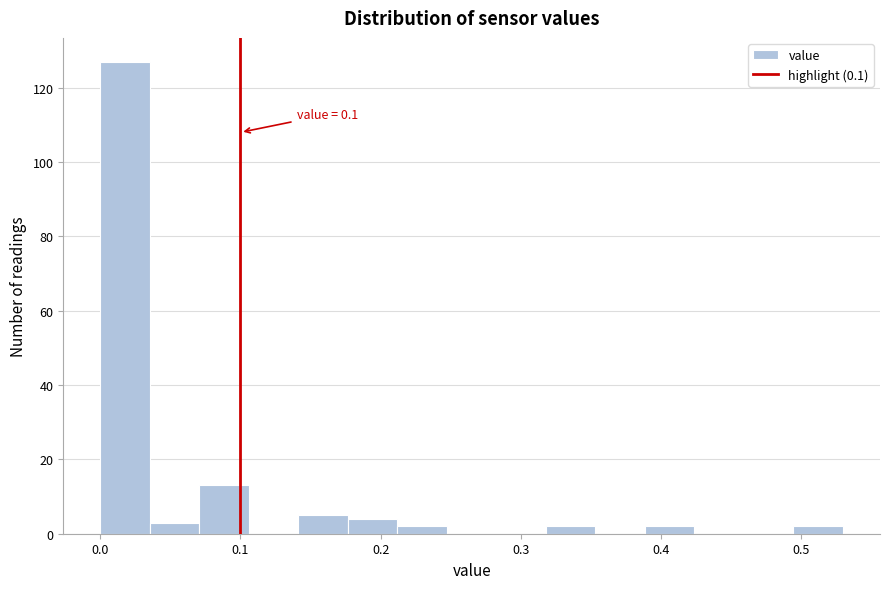

Read against the x-axis, roughly where is the centre of the tallest bar?

0.02